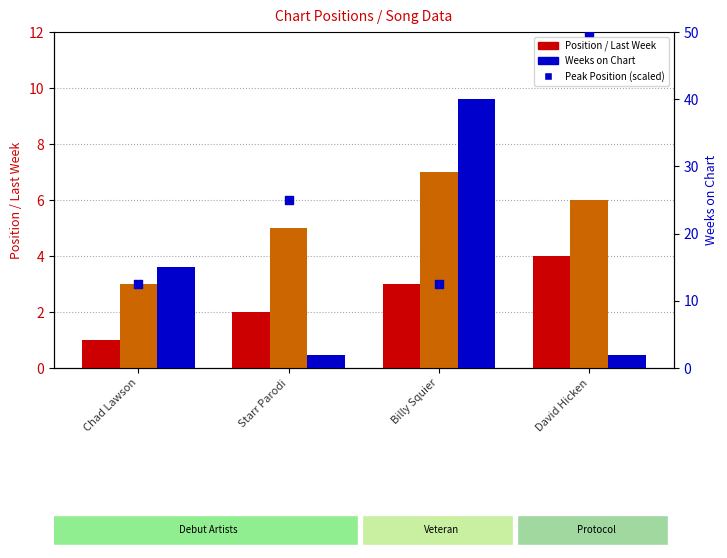

At which category is the sum across all series the highest?

Billy Squier